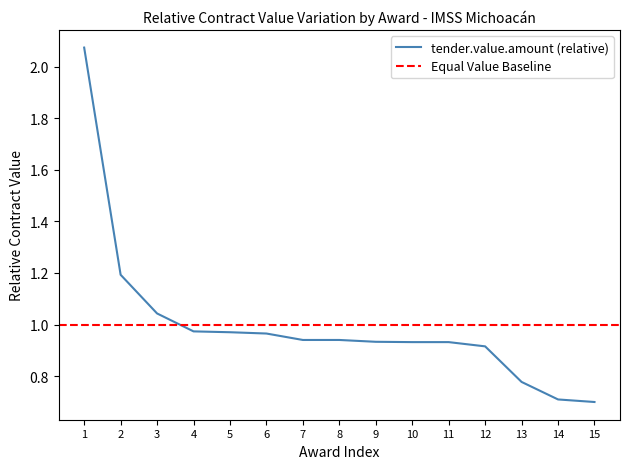

True or false: the data has more than 2 interior local peaks.

False